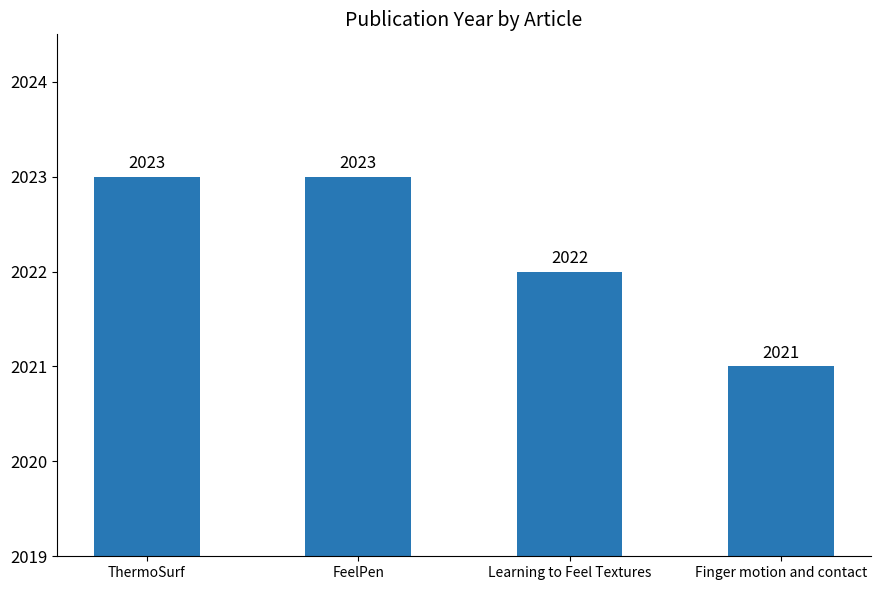

Reading right to left, what are all the values shown in this chart?

Finger motion and contact=2021	Learning to Feel Textures=2022	FeelPen=2023	ThermoSurf=2023